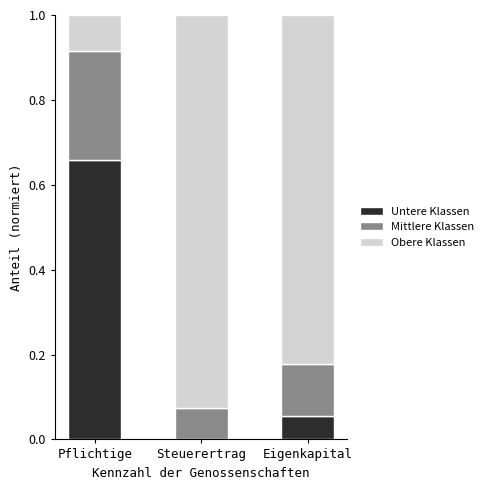

What are all the series names shown in the legend?

Untere Klassen, Mittlere Klassen, Obere Klassen